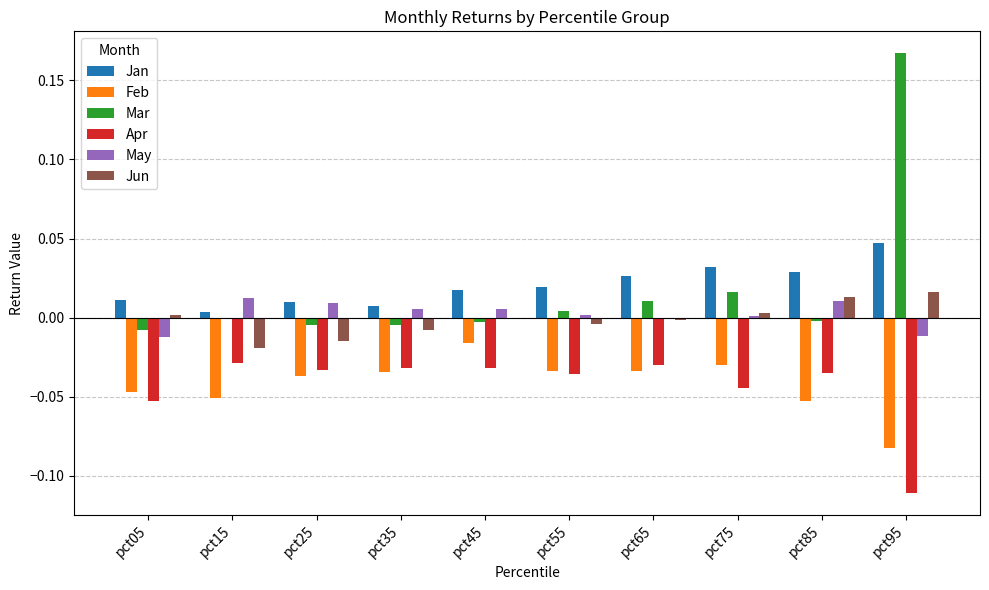

The May series shows 0.0 at pct35. True or false?

True